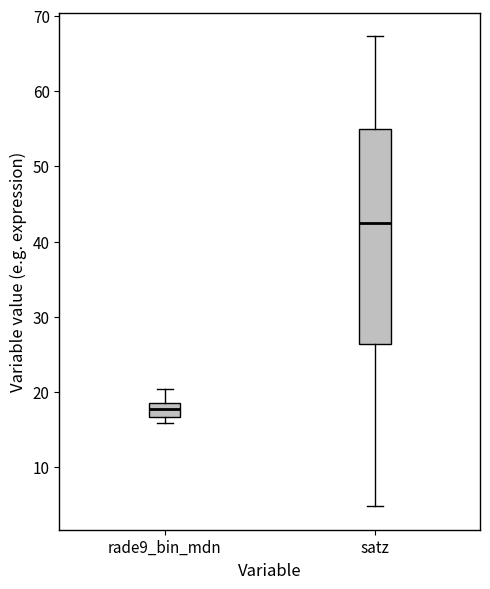

Where does the median line of the box for satz sit on the y-axis? The values are not printed on the chart, so give them approximately, as read against the axis.

42